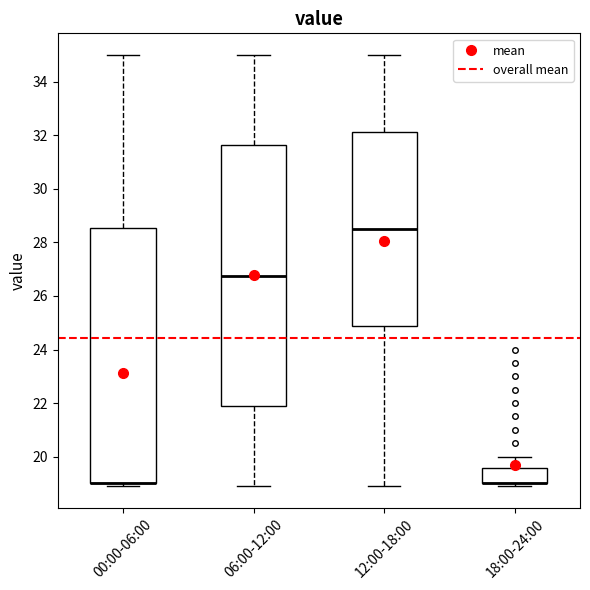

Reading left to right, read every box against the y-axis: the position of its median line, the range the box covers, and the ends of its whiskers. The values are not printed on the chart, so give them approximately, as read against the axis.

00:00-06:00: median 19.0 (drawn on the box's lower edge), box 19.0 to 28.6, whiskers 19.0 (just below the box's lower edge) to 35.0
06:00-12:00: median 26.8, box 21.8 to 31.6, whiskers 19.0 to 35.0
12:00-18:00: median 28.6, box 24.8 to 32.2, whiskers 19.0 to 35.0
18:00-24:00: median 19.0 (drawn on the box's lower edge), box 19.0 to 19.6, whiskers 19.0 (just below the box's lower edge) to 20.0